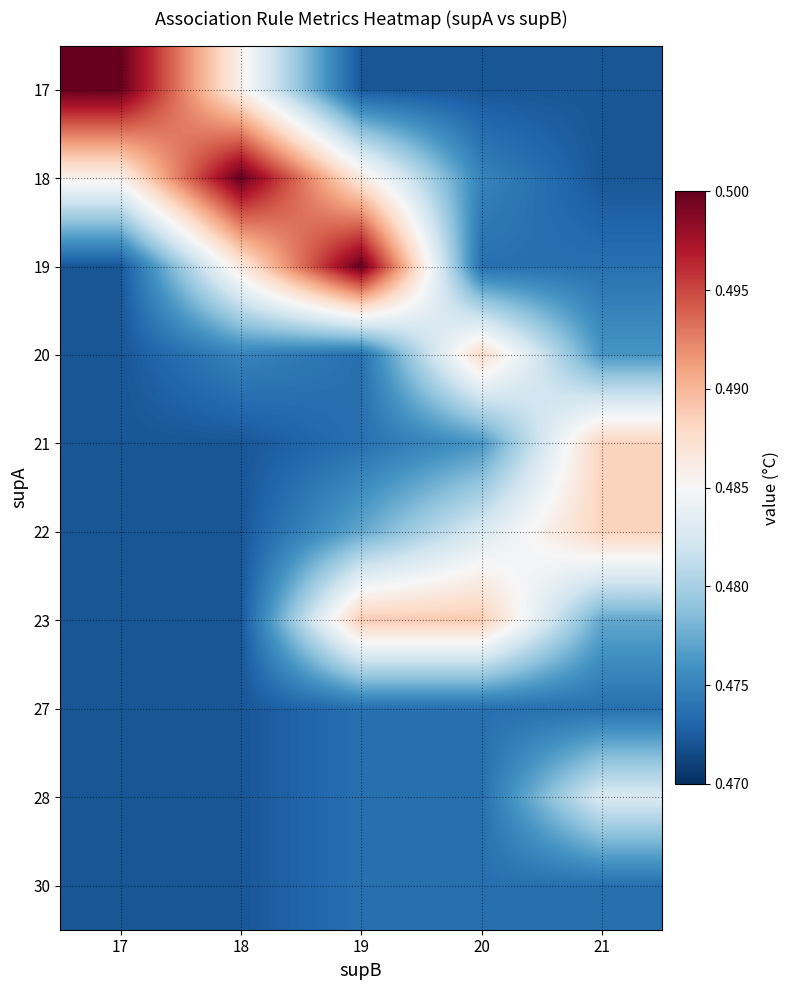

Which category has the highest value across all series?

17